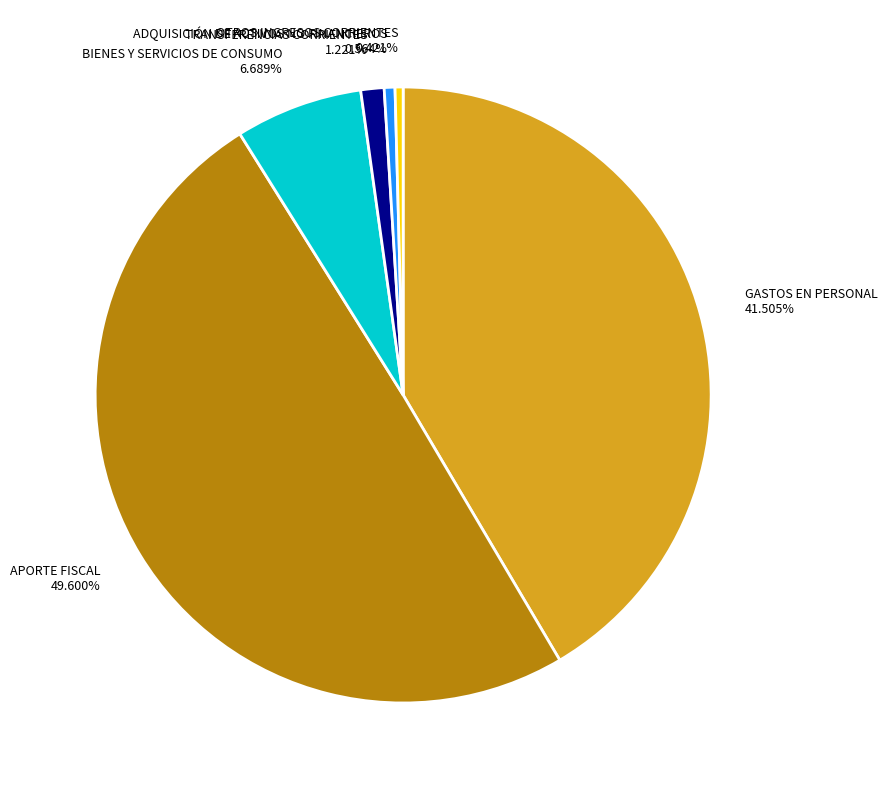

What is the ratio of the value at OTROS INGRESOS CORRIENTES 0.421% to the value at ADQUISICIÓN DE ACTIVOS NO FINANCIEROS 0.564%?

0.7